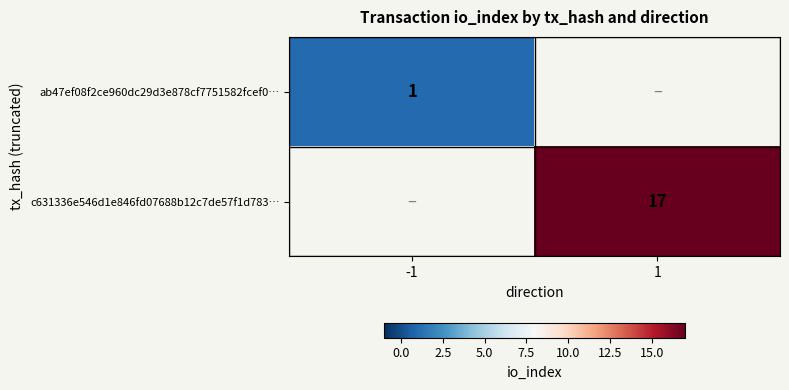

Is the value of c631336e546d1e846fd07688b12c7de57f1d783… at 1 greater than the value of ab47ef08f2ce960dc29d3e878cf7751582fcef0… at -1?

Yes